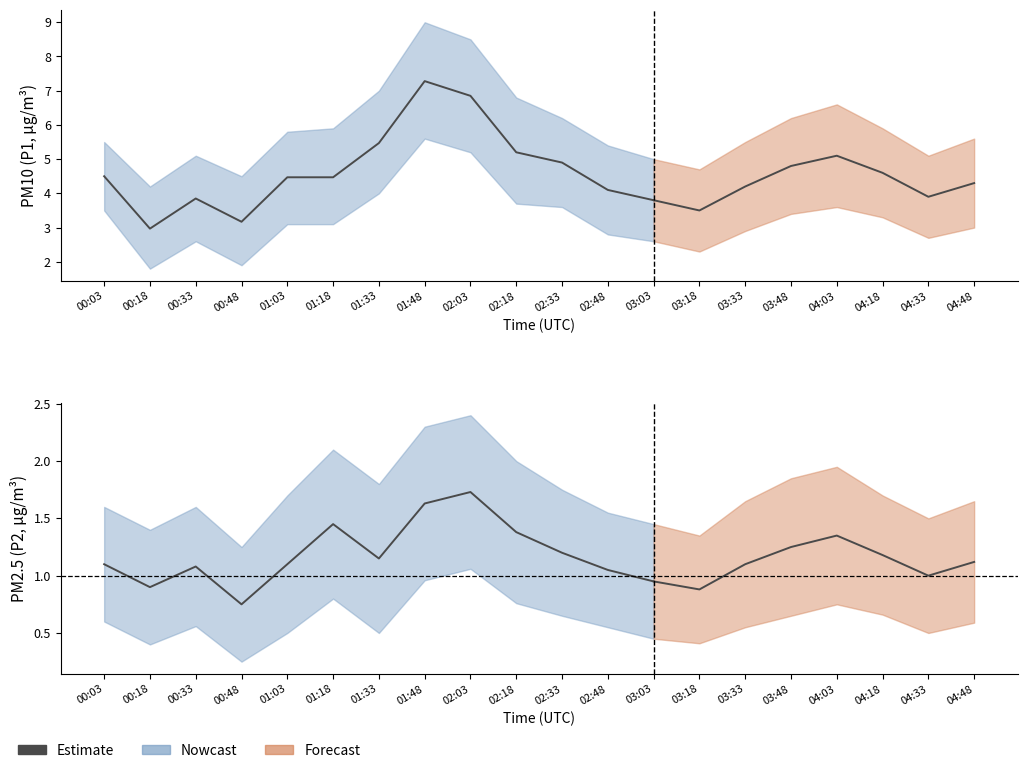

How many interior local peaks (higher than both neighbors) does the data have?

3